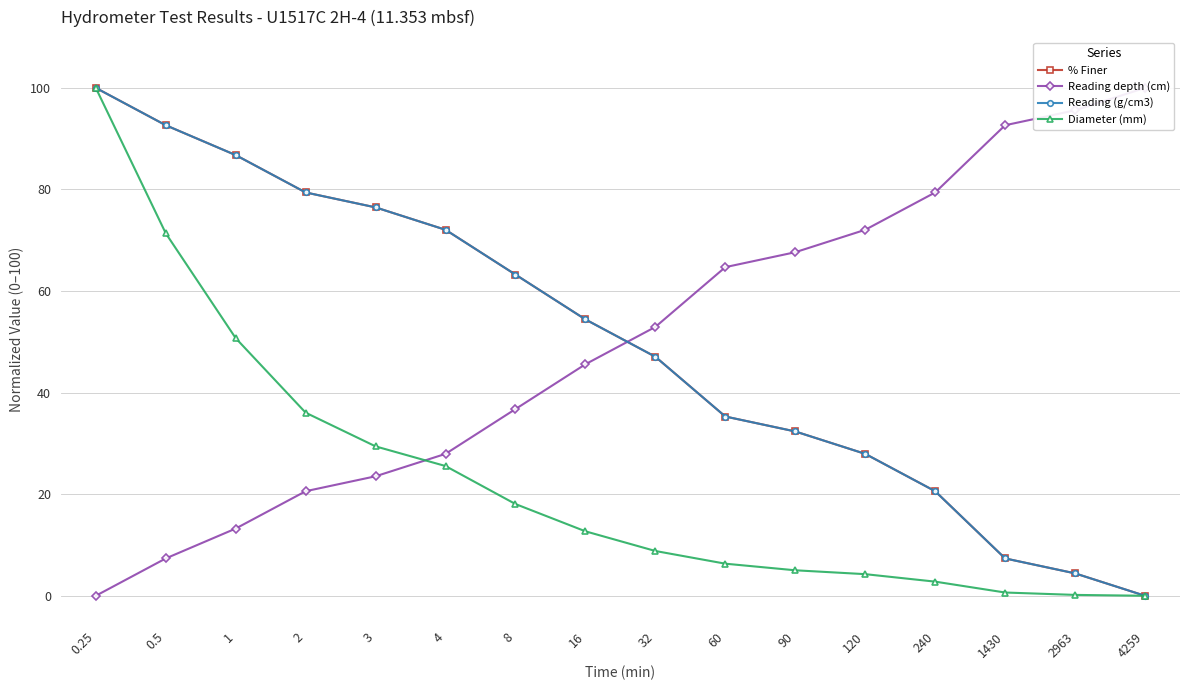

True or false: Reading (g/cm3) has more than 1 points higher than both neighbors.

False